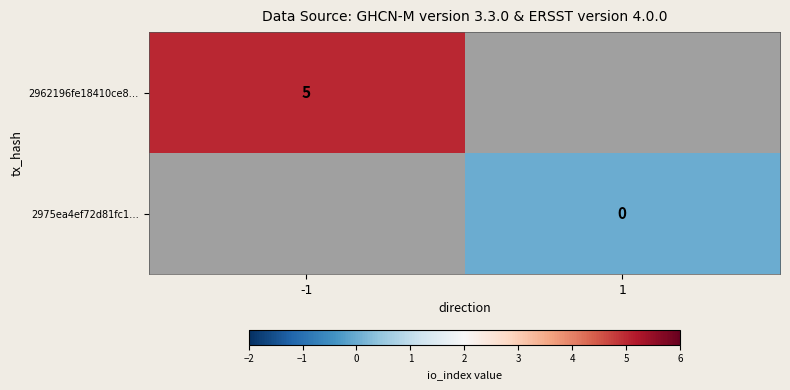

Is it true that 2962196fe18410ce8… equals 5 at -1?

True